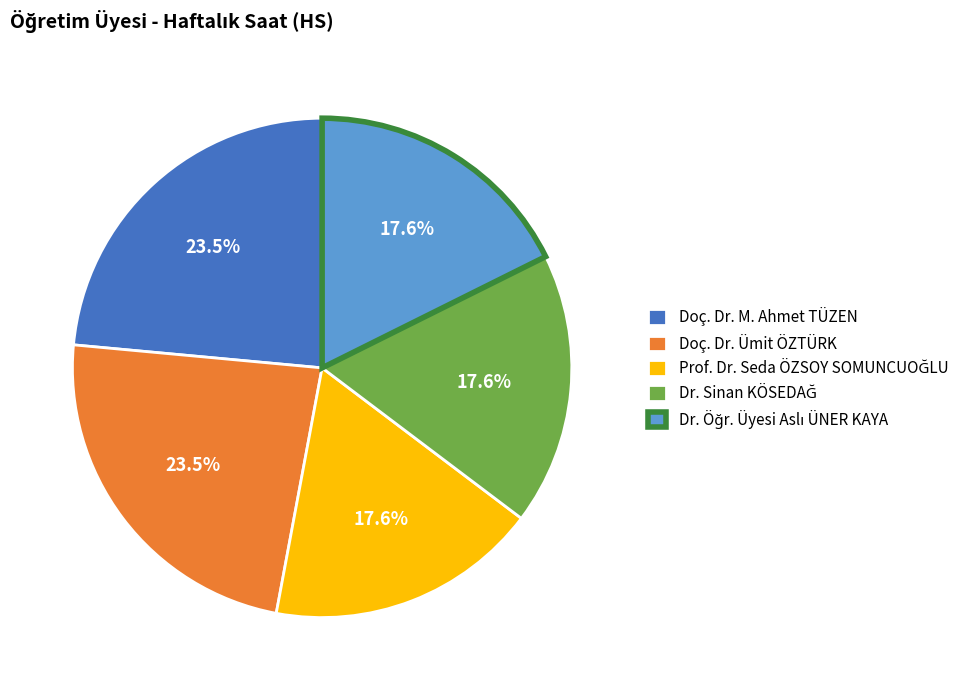

Is there a majority slice in this chart?

No